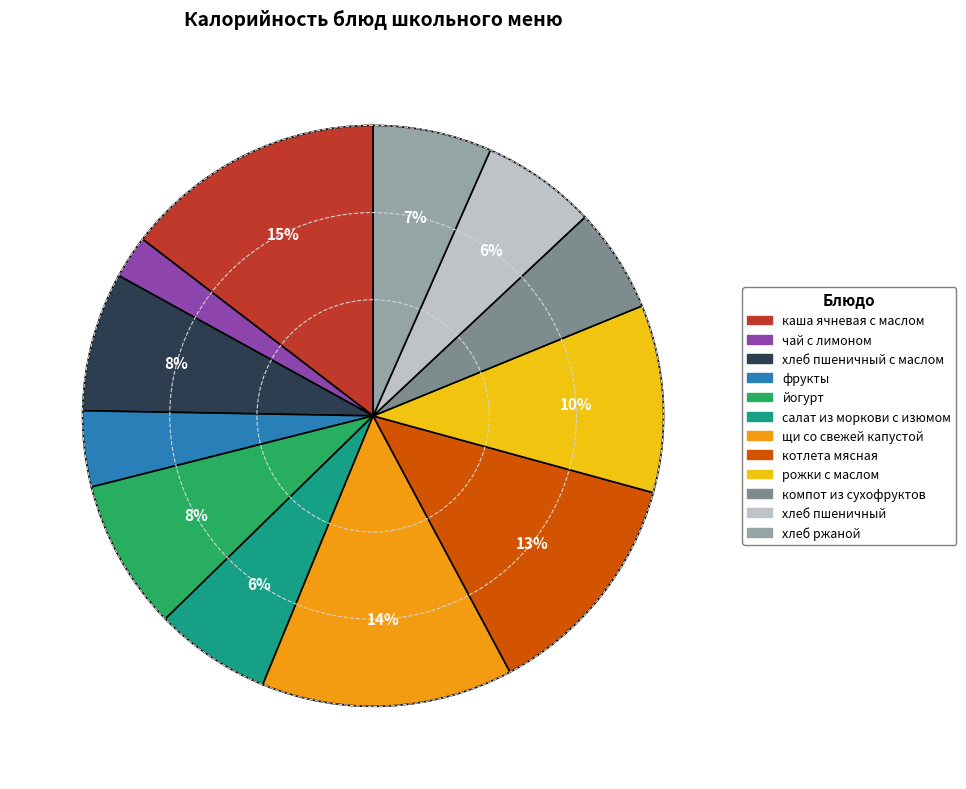

How many slices are in this pie chart?

12